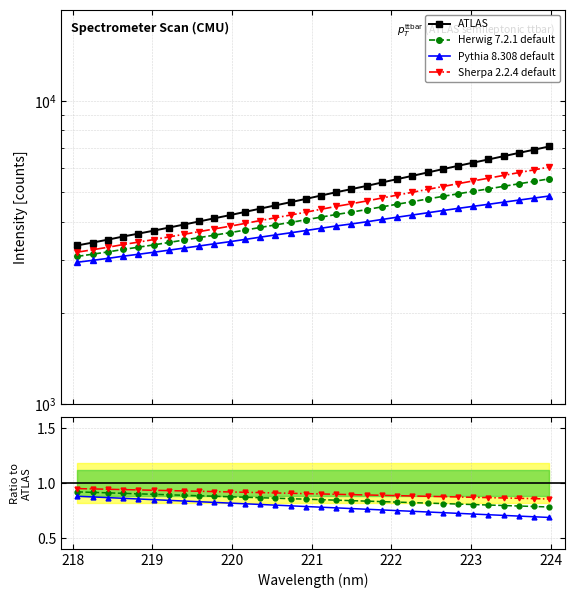

What is the sum of the values at 221.3083 and 222.4538?

10818.3